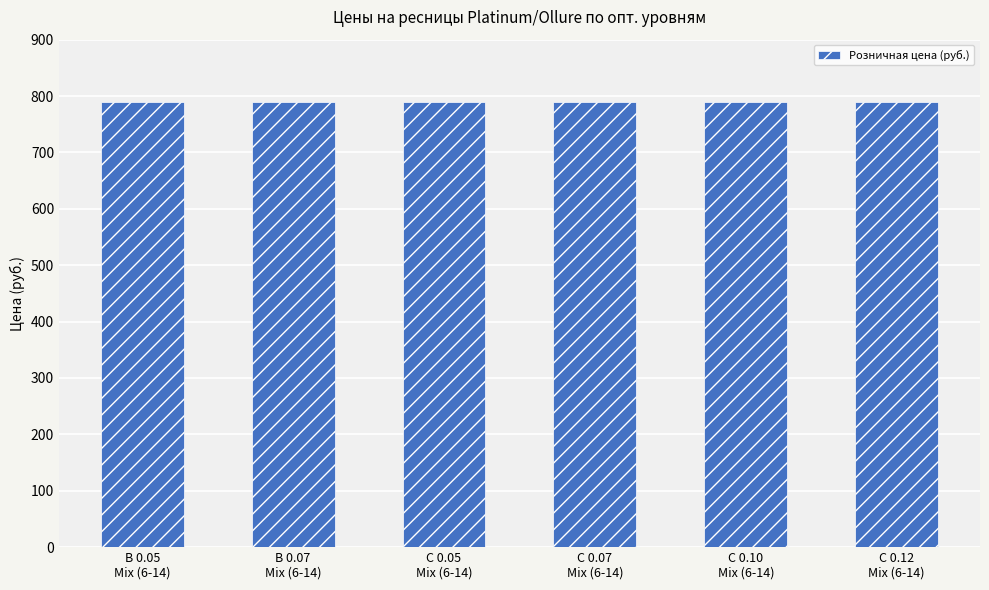

Is it true that Опт 50.000(25%) equals 203.8 at С 0.12
Mix (6-14)?

False